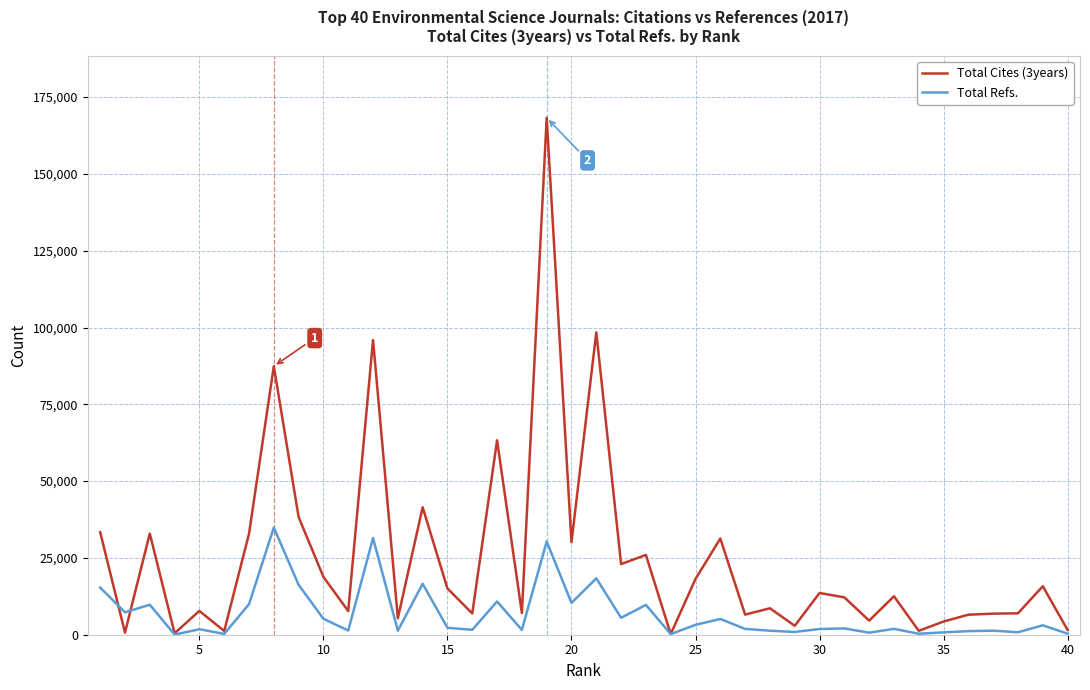

Does the chart display data point markers on the line(s)?

No